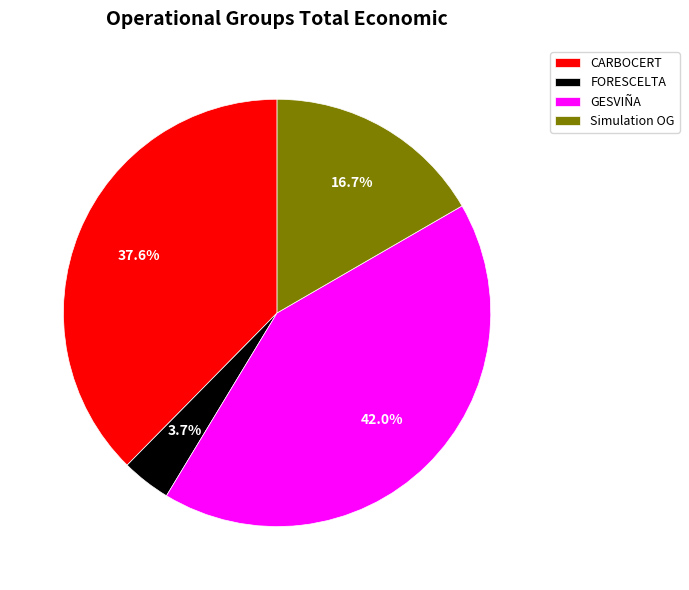

To the nearest percent, what percentage of the pie is Simulation OG?

17%